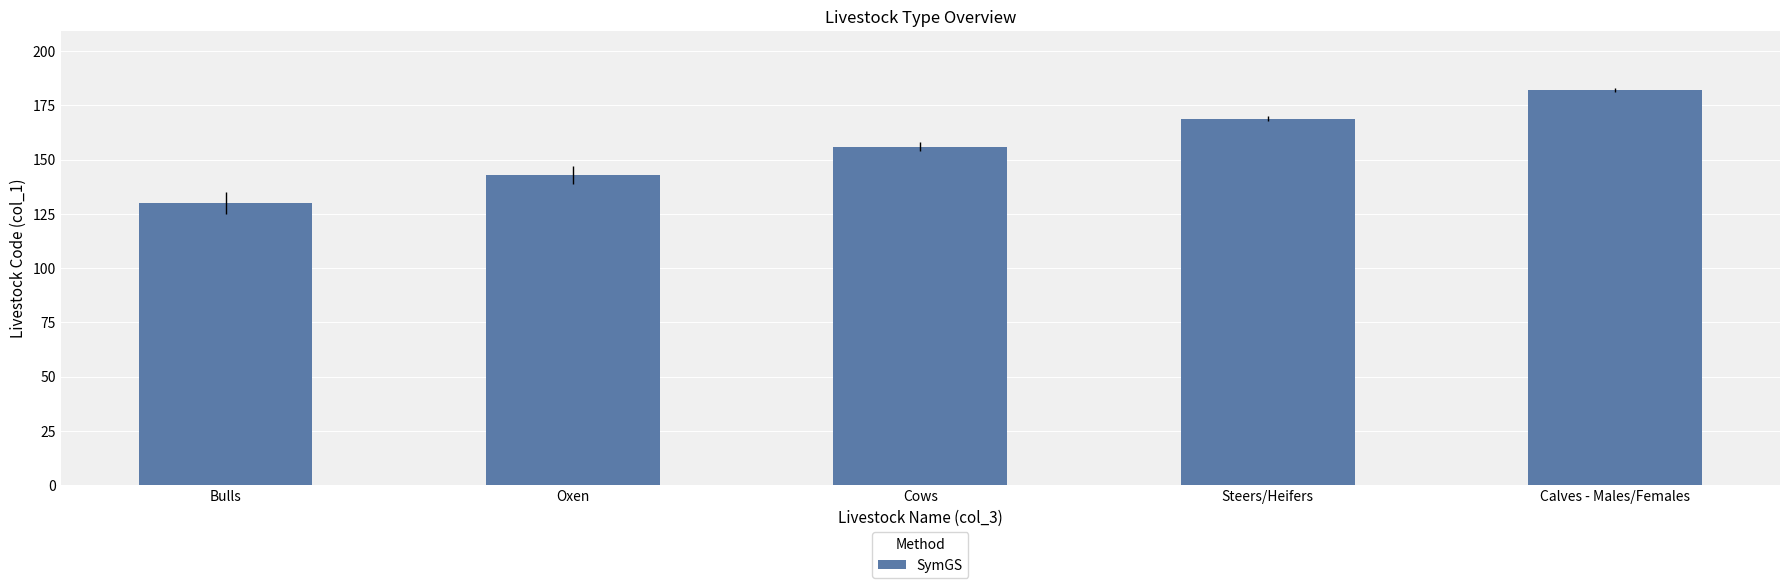

Reading left to right, list all the values displayed in this chart.

Bulls=130	Oxen=143	Cows=156	Steers/Heifers=169	Calves - Males/Females=182